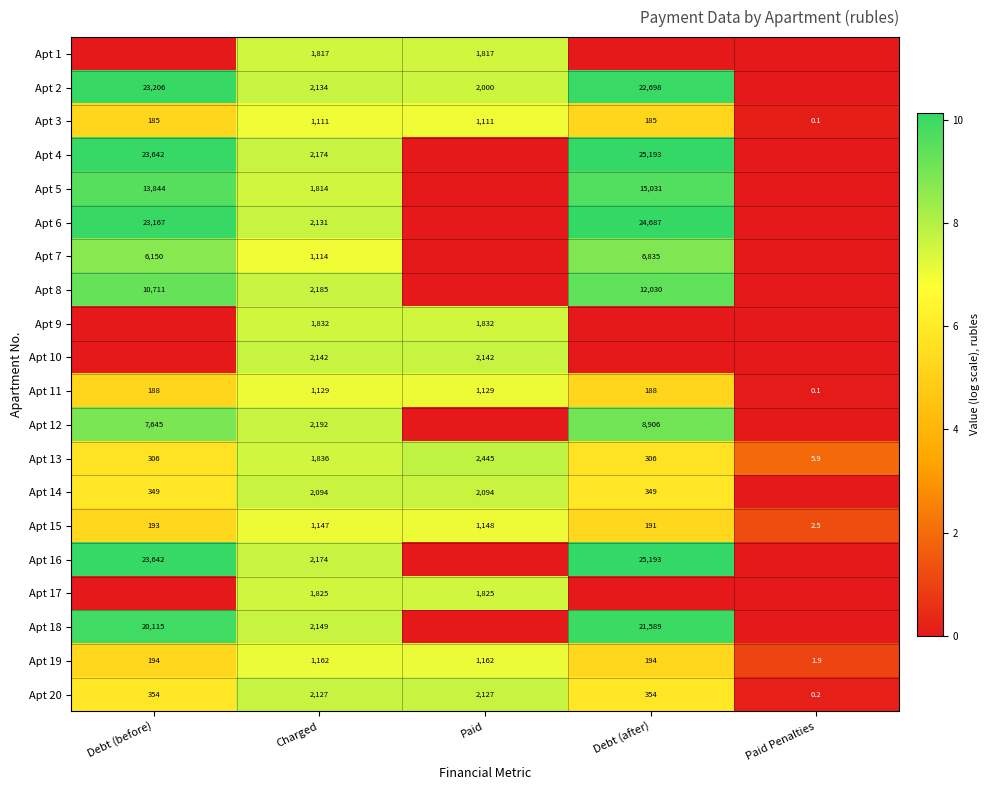

What is the spread (max minus min) of values at Charged?

1081.0